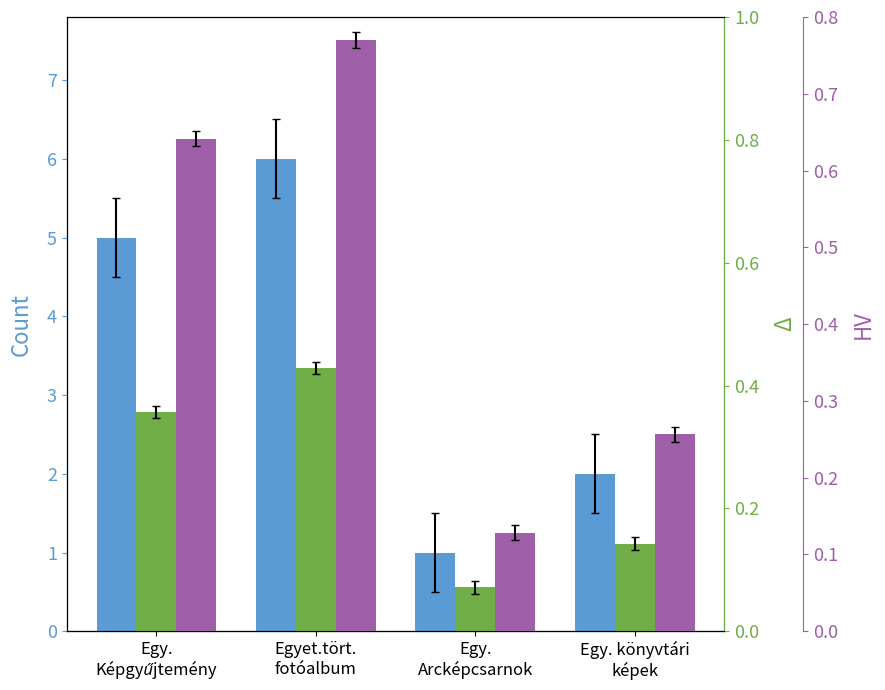

The Ratio (Δ) series shows 0.1 at Egy.
Arcképcsarnok. True or false?

True